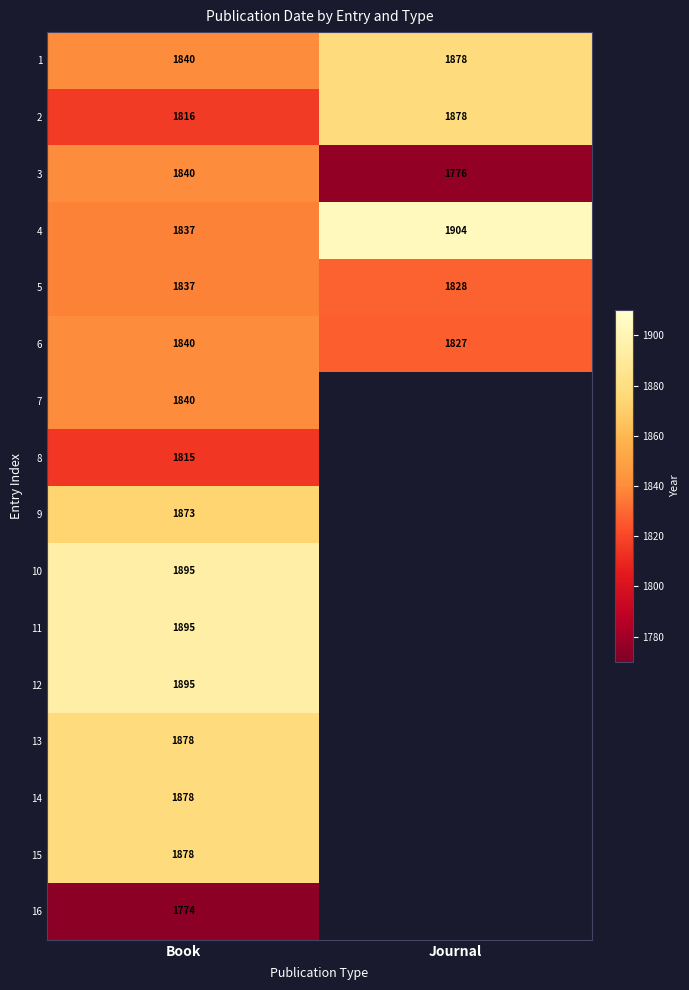

What is the spread (max minus min) of values at Book?

121